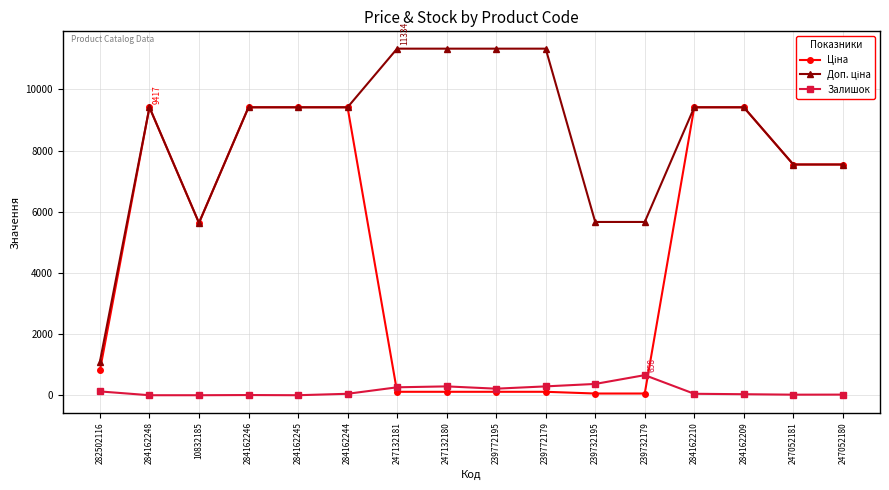

How many values in the Залишок series are below 48?

7